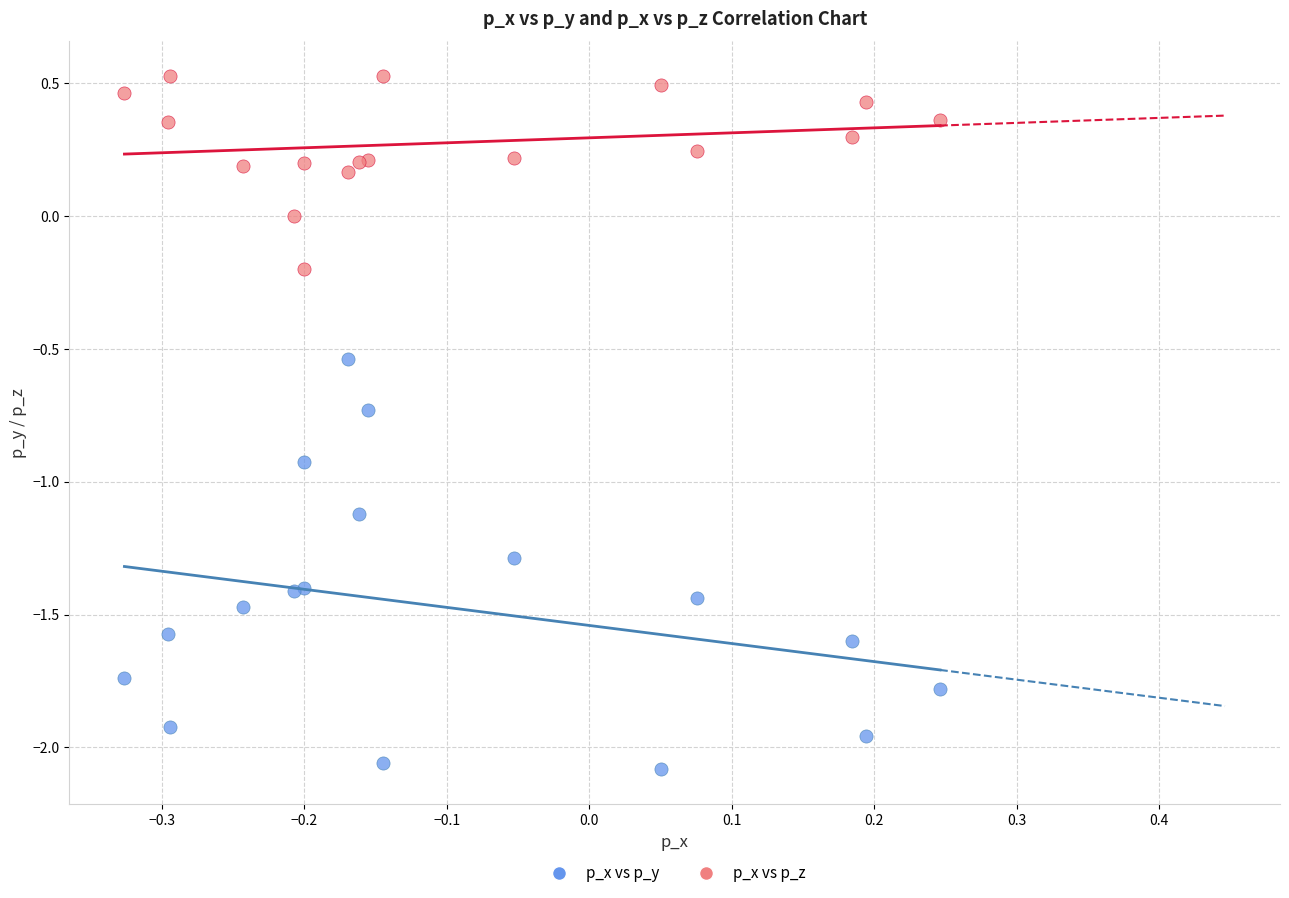

In the p_x vs p_y series, what Y value is closest to -1?

-0.9